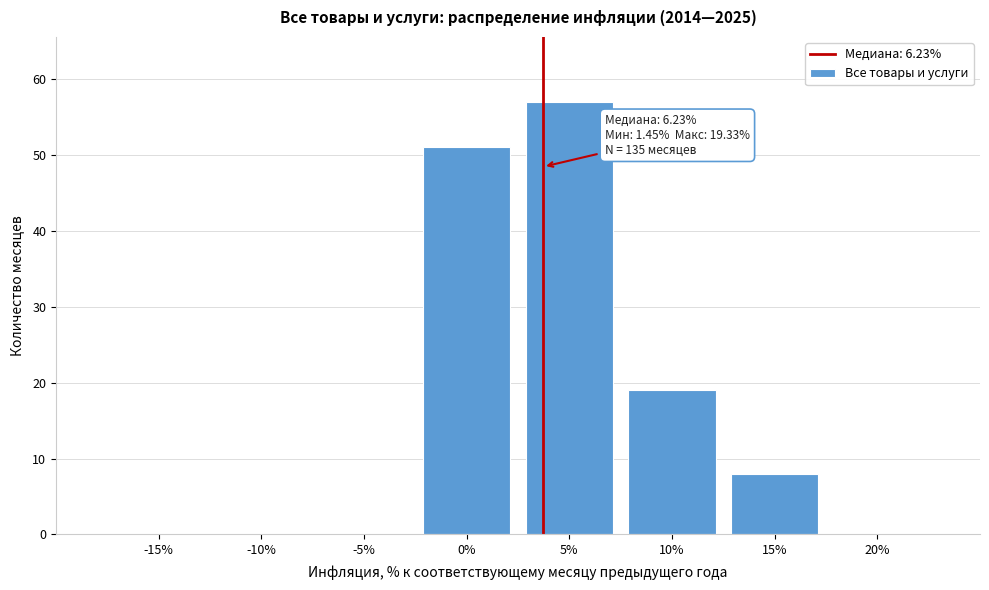

Reading left to right, extract all data points from this chart.

-15%=0	-10%=0	-5%=0	0%=51	5%=57	10%=19	15%=8	20%=0